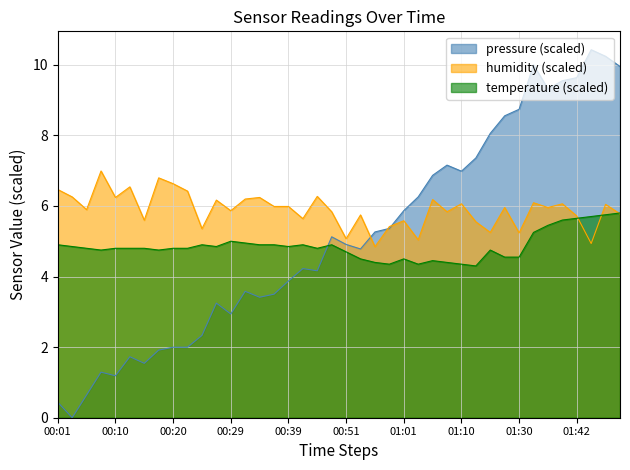

How many data points in pressure are less than 4?

17